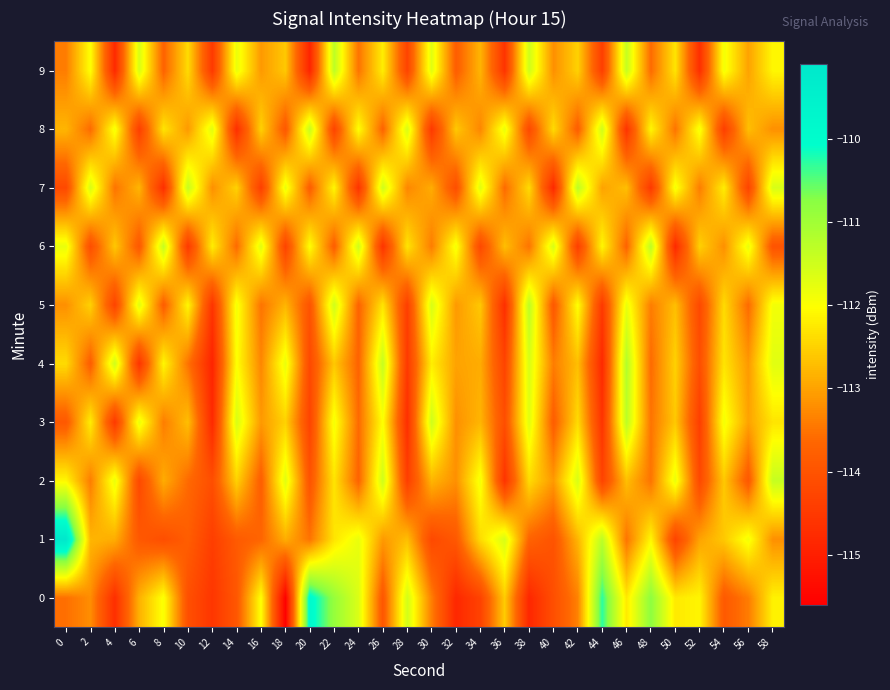

Reading left to right, list all the values displayed in this chart.

0: 0=-113.5	2=-113.2	4=-114.7	6=-112.8	8=-112.0	10=-114.1	12=-114.6	14=-113.9	16=-112.0	18=-115.6	20=-109.9	22=-110.9	24=-111.6	26=-113.9	28=-111.5	30=-113.4	32=-114.8	34=-114.3	36=-112.6	38=-114.8	40=-114.1	42=-113.3	44=-110.3	46=-112.2	48=-110.8	50=-112.2	52=-112.1	54=-113.9	56=-113.4	58=-112.2
1: 0=-109.1	2=-112.8	4=-112.9	6=-113.9	8=-114.1	10=-113.8	12=-114.4	14=-113.9	16=-113.7	18=-112.9	20=-113.5	22=-112.3	24=-111.8	26=-113.1	28=-112.7	30=-114.2	32=-113.9	34=-112.4	36=-111.6	38=-113.7	40=-114.0	42=-112.8	44=-111.3	46=-113.5	48=-112.1	50=-114.3	52=-113.0	54=-112.6	56=-111.9	58=-113.2
2: 0=-112.1	2=-113.4	4=-111.8	6=-114.2	8=-112.9	10=-113.6	12=-114.1	14=-112.5	16=-113.8	18=-111.7	20=-114.0	22=-112.3	24=-113.7	26=-111.5	28=-114.4	30=-112.8	32=-113.2	34=-111.9	36=-114.6	38=-112.4	40=-113.1	42=-111.6	44=-114.3	46=-112.7	48=-113.5	50=-111.8	52=-114.2	54=-112.6	56=-113.9	58=-111.4
3: 0=-113.9	2=-112.2	4=-114.5	6=-111.8	8=-113.4	10=-112.7	12=-114.8	14=-111.6	16=-113.1	18=-112.5	20=-114.3	22=-111.9	24=-113.6	26=-112.0	28=-114.7	30=-111.5	32=-113.2	34=-112.8	36=-114.1	38=-111.7	40=-113.8	42=-112.4	44=-114.6	46=-111.3	48=-113.5	50=-112.6	52=-114.4	54=-111.9	56=-113.0	58=-112.3
4: 0=-112.4	2=-113.8	4=-111.5	6=-114.6	8=-112.1	10=-113.5	12=-114.9	14=-112.0	16=-113.3	18=-111.8	20=-114.2	22=-112.6	24=-113.7	26=-111.4	28=-114.5	30=-112.2	32=-113.0	34=-112.9	36=-114.3	38=-111.6	40=-113.4	42=-112.7	44=-114.8	46=-111.2	48=-113.6	50=-112.5	52=-114.1	54=-112.3	56=-113.1	58=-111.7
5: 0=-113.2	2=-112.5	4=-114.3	6=-111.7	8=-113.8	10=-112.1	12=-114.6	14=-111.9	16=-113.5	18=-112.8	20=-114.0	22=-111.5	24=-113.7	26=-112.3	28=-114.4	30=-111.6	32=-113.1	34=-112.6	36=-114.7	38=-111.3	40=-113.9	42=-112.0	44=-114.5	46=-111.8	48=-113.4	50=-112.7	52=-114.2	54=-112.4	56=-113.6	58=-111.9
6: 0=-111.8	2=-114.1	4=-112.6	6=-113.9	8=-111.4	10=-114.5	12=-112.2	14=-113.6	16=-111.7	18=-114.3	20=-112.0	22=-113.8	24=-111.5	26=-114.6	28=-112.3	30=-113.4	32=-111.9	34=-114.2	36=-112.7	38=-113.5	40=-111.6	42=-114.4	44=-112.1	46=-113.7	48=-111.3	50=-114.8	52=-112.5	54=-113.2	56=-111.8	58=-114.0
7: 0=-114.2	2=-111.6	4=-113.5	6=-112.8	8=-114.7	10=-111.4	12=-113.2	14=-112.5	16=-114.4	18=-111.8	20=-113.8	22=-112.1	24=-114.6	26=-111.5	28=-113.3	30=-112.9	32=-114.1	34=-111.7	36=-113.6	38=-112.4	40=-114.8	42=-111.3	44=-113.0	46=-112.7	48=-114.5	50=-111.9	52=-113.4	54=-112.2	56=-114.3	58=-111.6
8: 0=-112.8	2=-113.6	4=-111.9	6=-114.4	8=-112.3	10=-113.1	12=-111.7	14=-114.7	16=-112.5	18=-113.9	20=-111.4	22=-114.3	24=-112.0	26=-113.7	28=-111.6	30=-114.5	32=-112.6	34=-113.3	36=-111.8	38=-114.2	40=-112.4	42=-113.8	44=-111.5	46=-114.6	48=-112.1	50=-113.5	52=-111.9	54=-114.4	56=-112.7	58=-113.2
9: 0=-113.4	2=-112.0	4=-114.8	6=-111.6	8=-113.7	10=-112.4	12=-114.5	14=-111.8	16=-113.1	18=-112.6	20=-114.9	22=-111.3	24=-113.5	26=-112.2	28=-114.3	30=-111.7	32=-113.8	34=-112.8	36=-114.6	38=-111.5	40=-113.2	42=-112.5	44=-114.4	46=-111.4	48=-113.6	50=-112.3	52=-114.7	54=-111.9	56=-113.0	58=-112.1